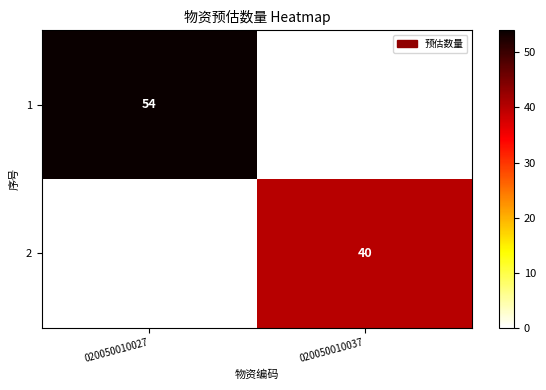

At which category is the sum across all series the highest?

020050010027